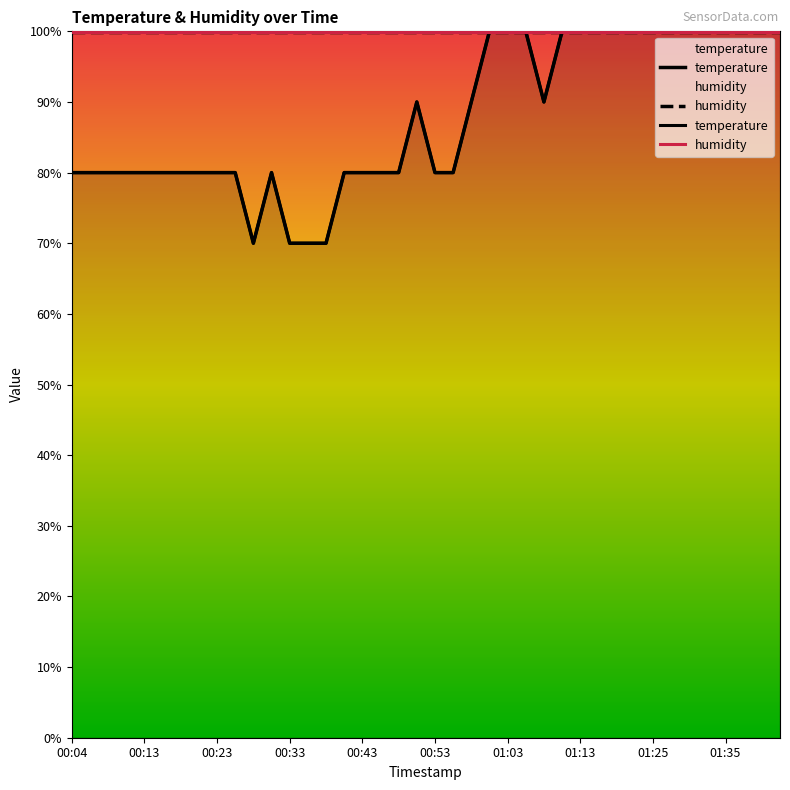

What is the maximum value shown in the chart?

110.0